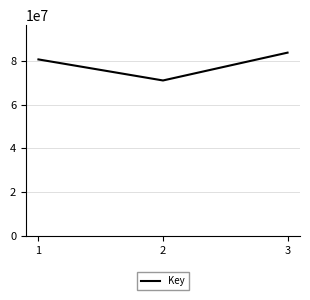

What is the difference between the values at 1 and 3?

3094789